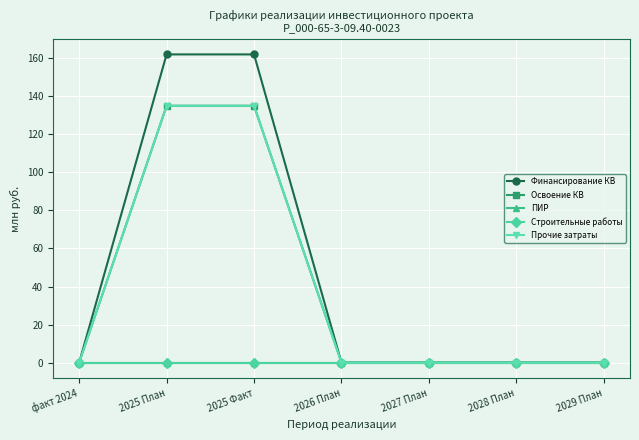

True or false: Строительные работы and Финансирование КВ cross at least once.

False